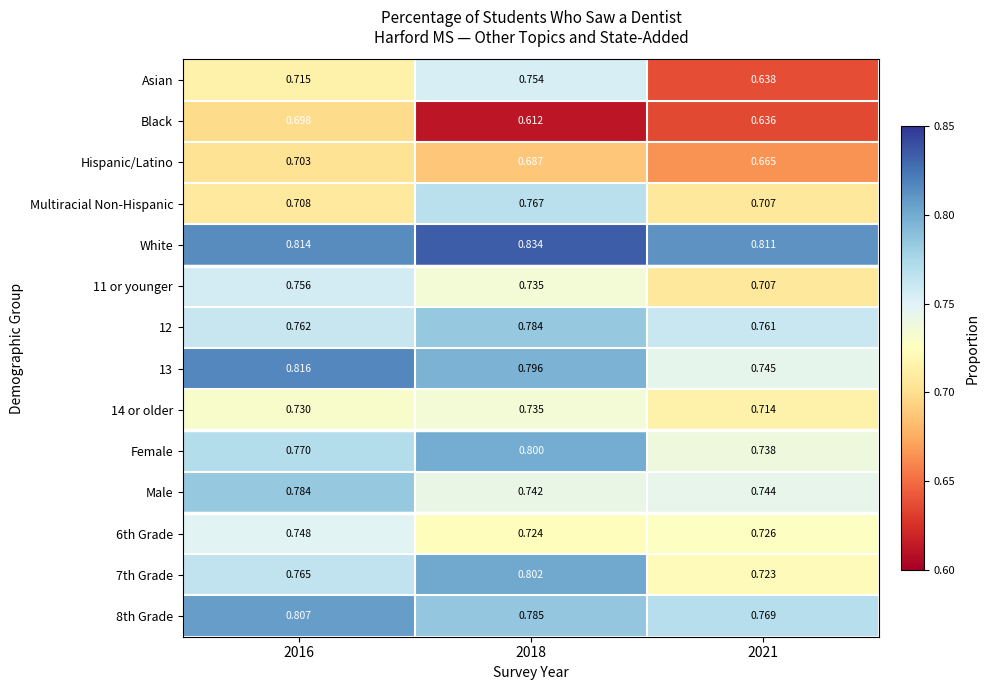

Which series has the largest range (max minus min)?

Asian